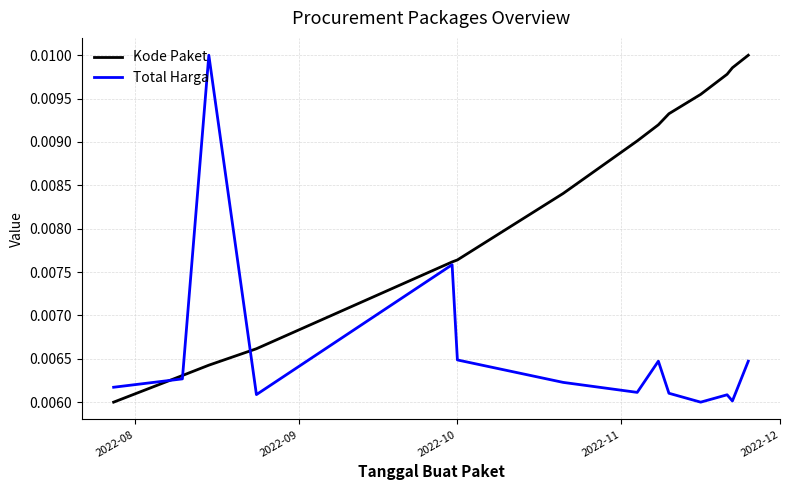

In Total Harga, how many points are higher than both neighbors (excluding endpoints)?

4